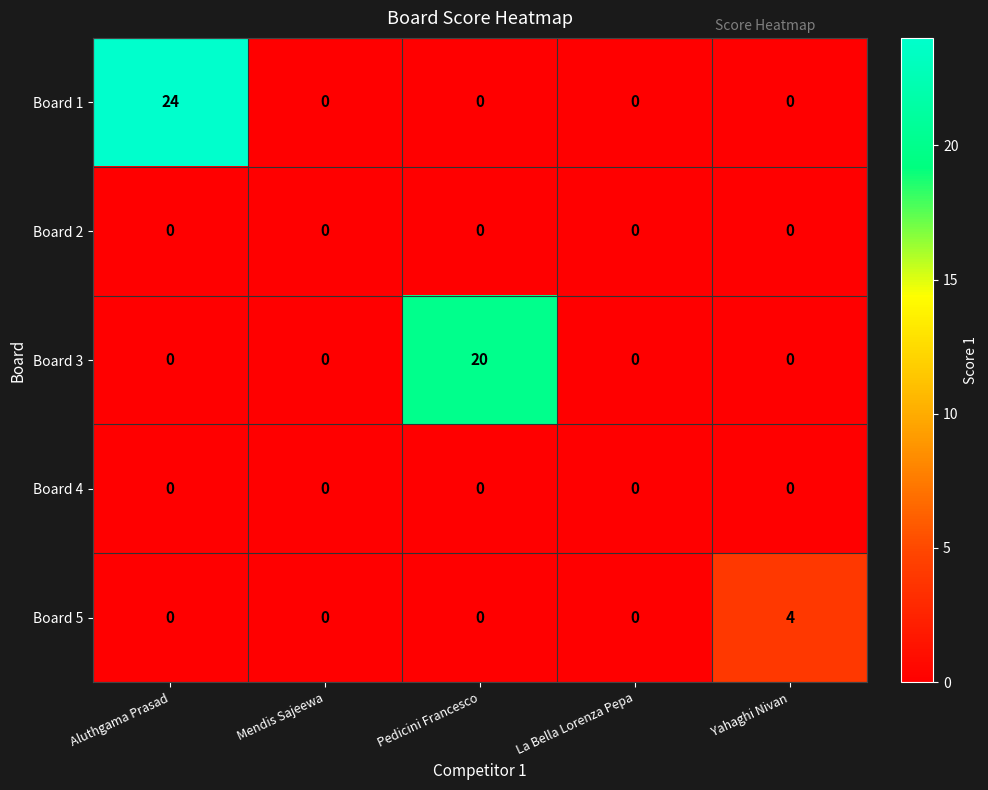

Reading right to left, transcribe all the data shown in this chart.

Board 1: Yahaghi Nivan=0	La Bella Lorenza Pepa=0	Pedicini Francesco=0	Mendis Sajeewa=0	Aluthgama Prasad=24
Board 2: Yahaghi Nivan=0	La Bella Lorenza Pepa=0	Pedicini Francesco=0	Mendis Sajeewa=0	Aluthgama Prasad=0
Board 3: Yahaghi Nivan=0	La Bella Lorenza Pepa=0	Pedicini Francesco=20	Mendis Sajeewa=0	Aluthgama Prasad=0
Board 4: Yahaghi Nivan=0	La Bella Lorenza Pepa=0	Pedicini Francesco=0	Mendis Sajeewa=0	Aluthgama Prasad=0
Board 5: Yahaghi Nivan=4	La Bella Lorenza Pepa=0	Pedicini Francesco=0	Mendis Sajeewa=0	Aluthgama Prasad=0